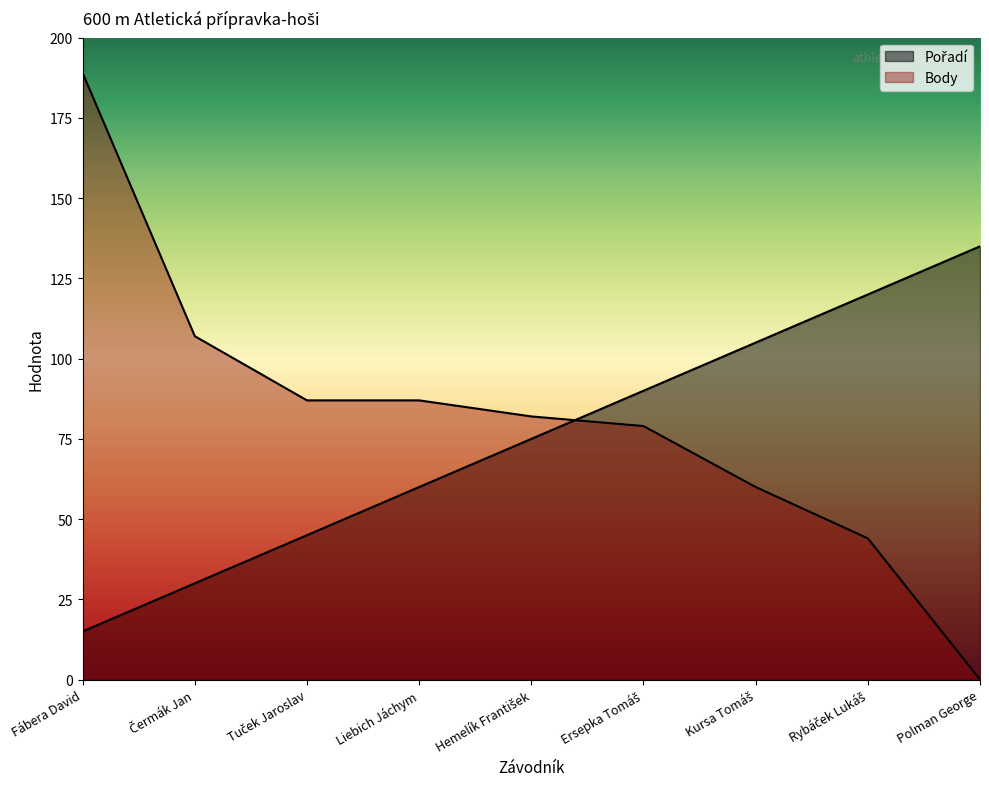

The value of Pořadí at Ersepka Tomáš is 122. True or false?

False